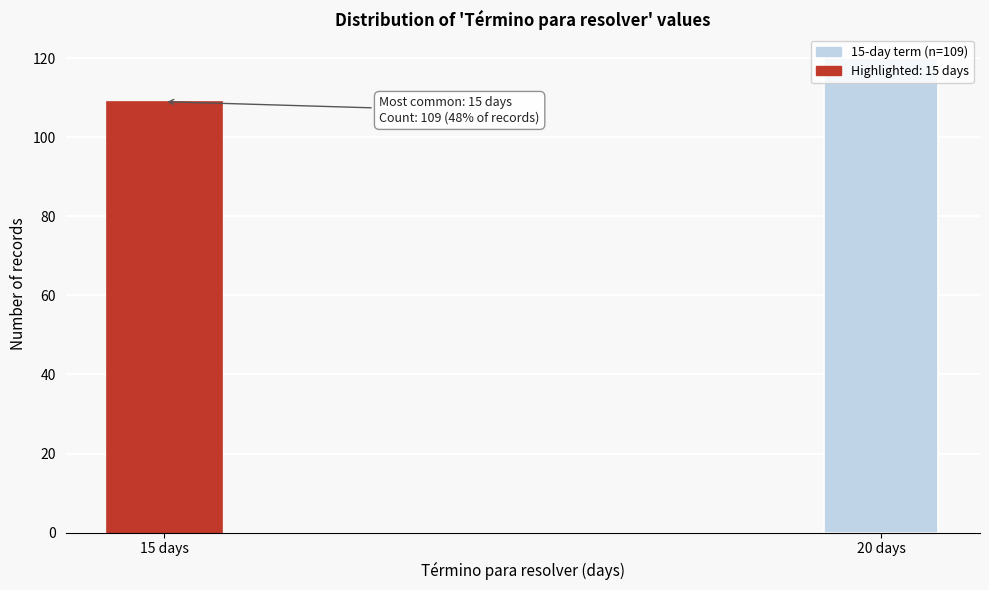

Is it true that the value at 15 days is 184?

False